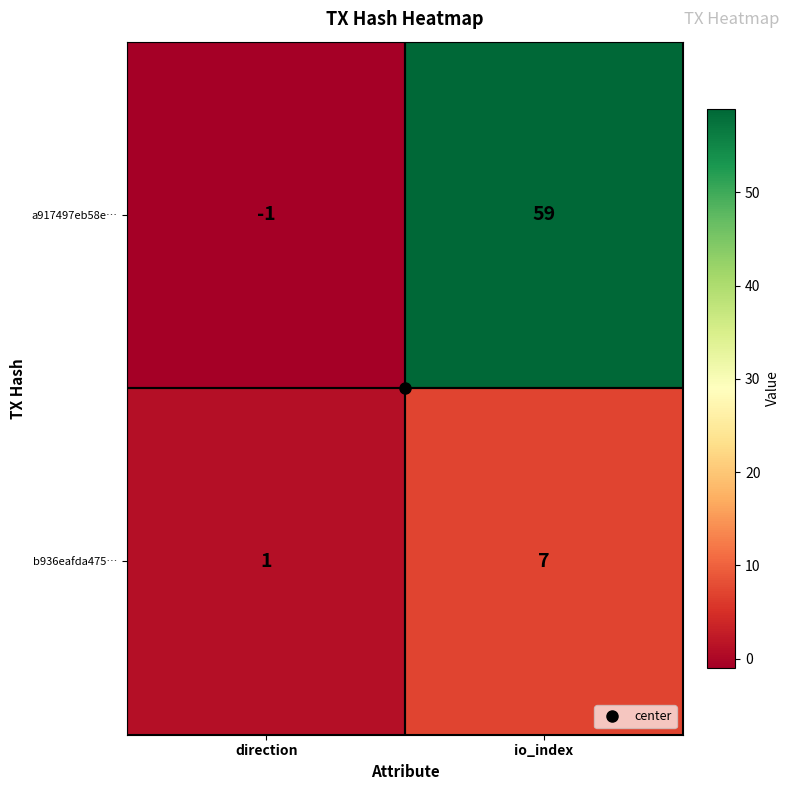

What is the sum of all a917497eb58e… values?

58